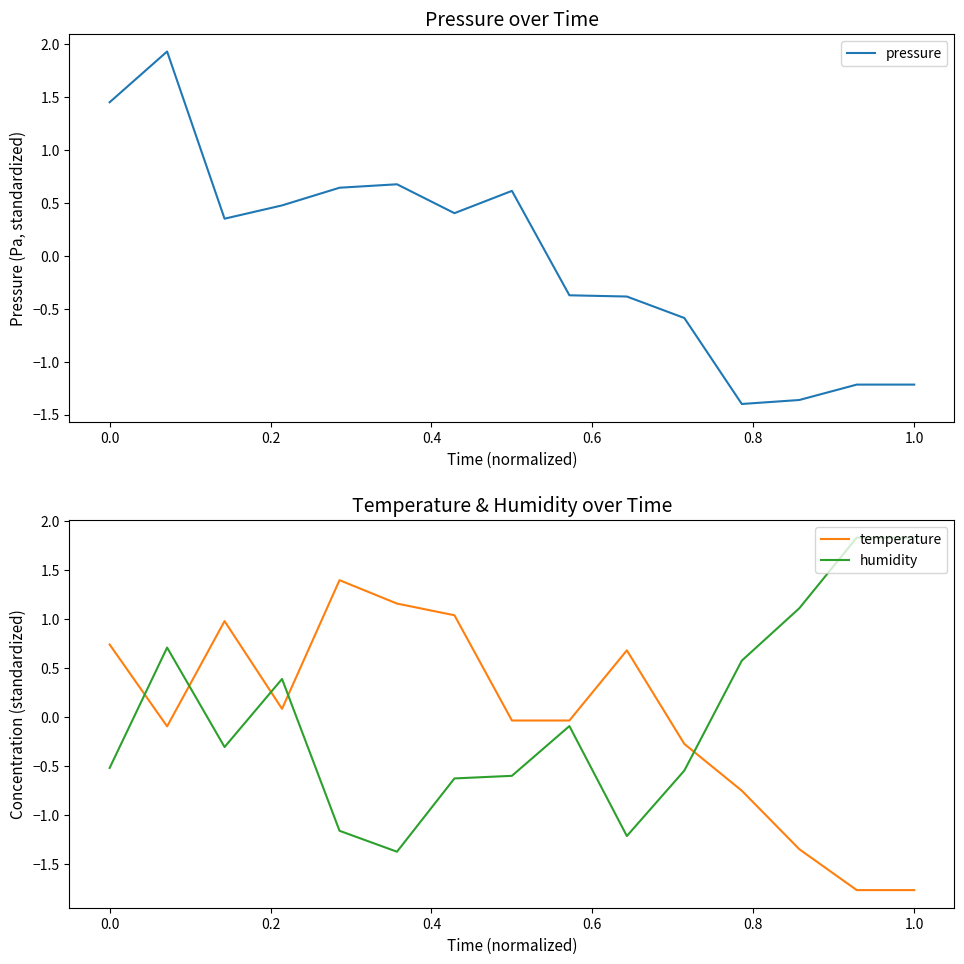

Which series has the largest total across all categories?

pressure